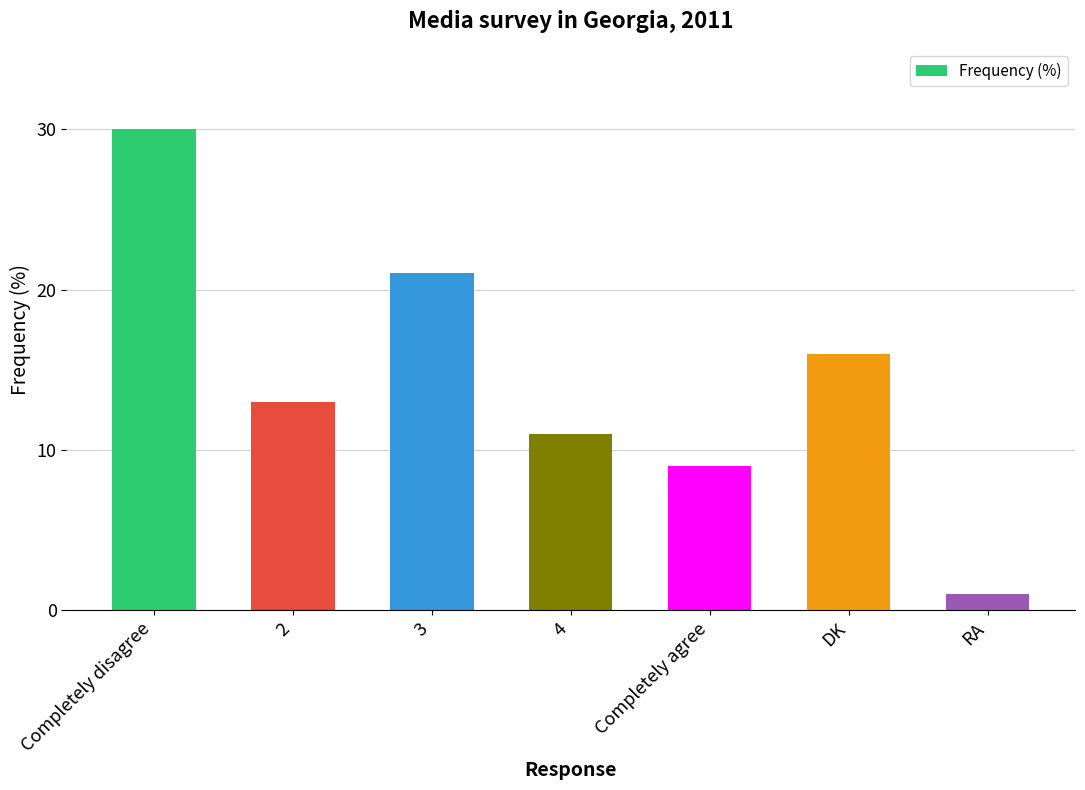

How many series are shown in this chart?

1